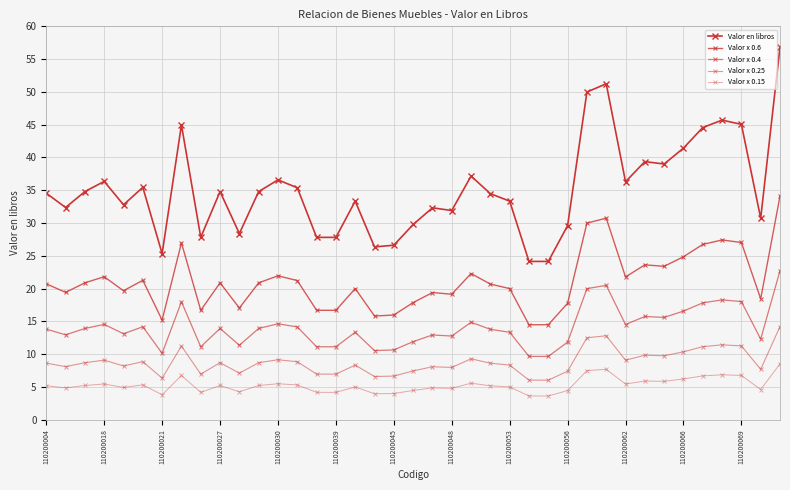

Count the number of data series in this chart.

5